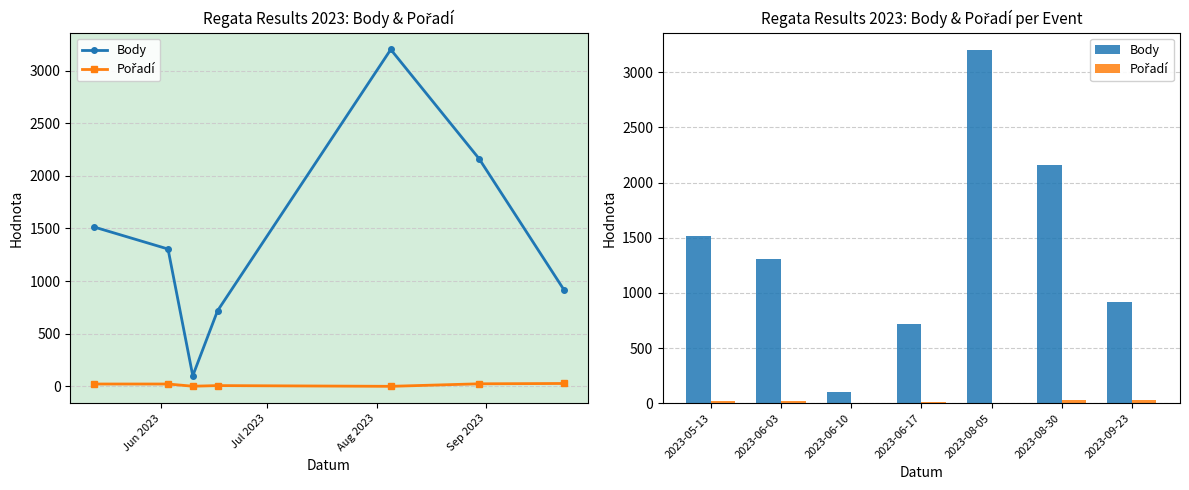

What is the average value of the Body series?

1417